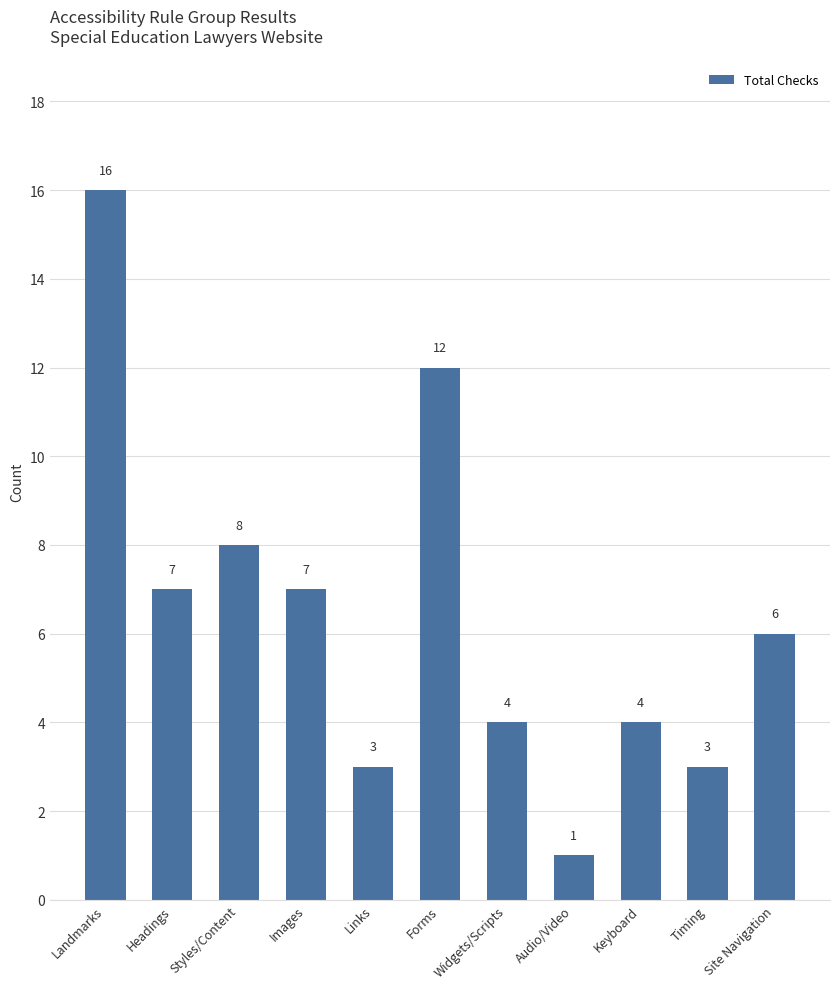

At which label is the value closest to 8?

Styles/Content